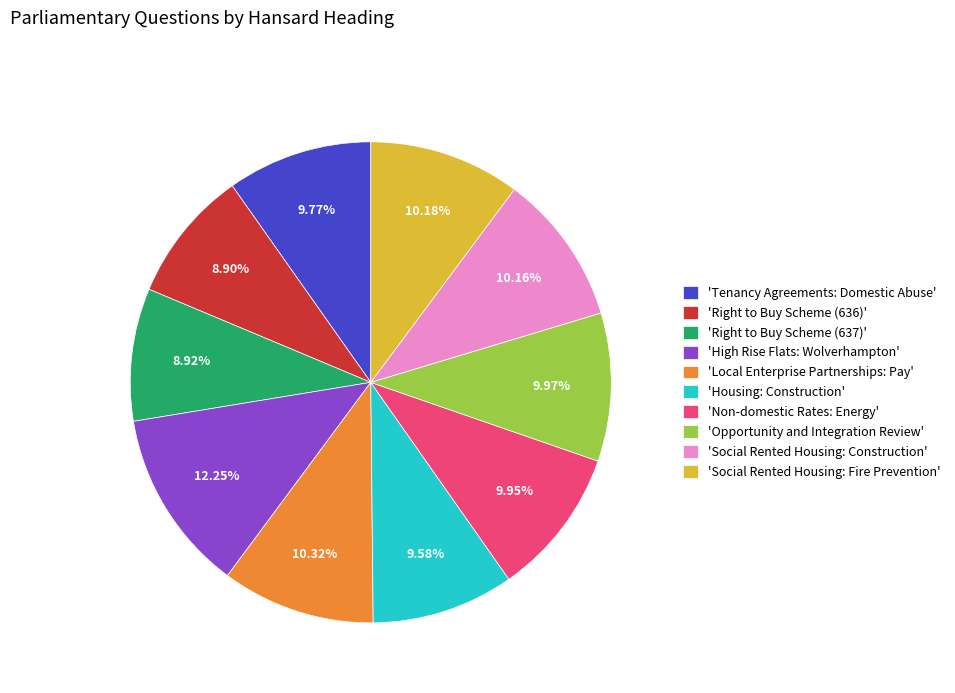

How many segments does this pie chart have?

10